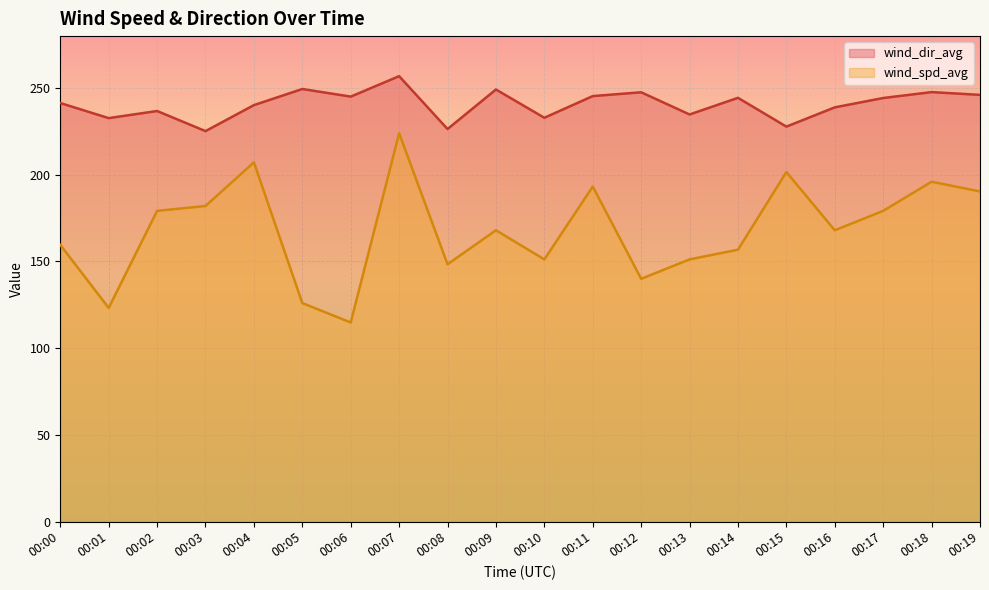

At which category does wind_dir_avg reach its first local peak?

00:02